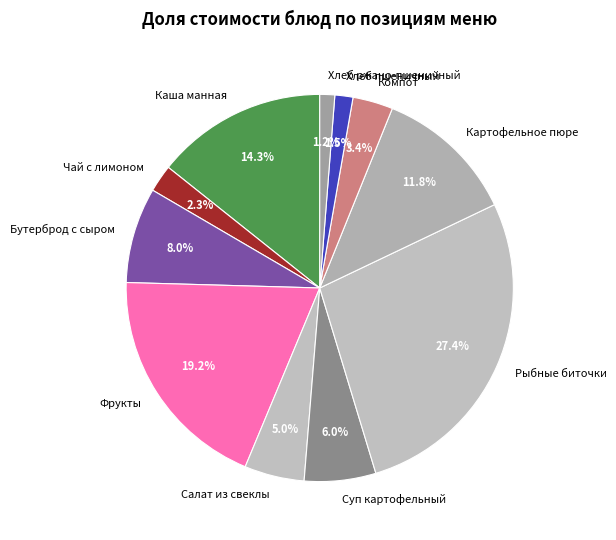

Approximately how many times larger is the value at Рыбные биточки compared to Каша манная?

1.9